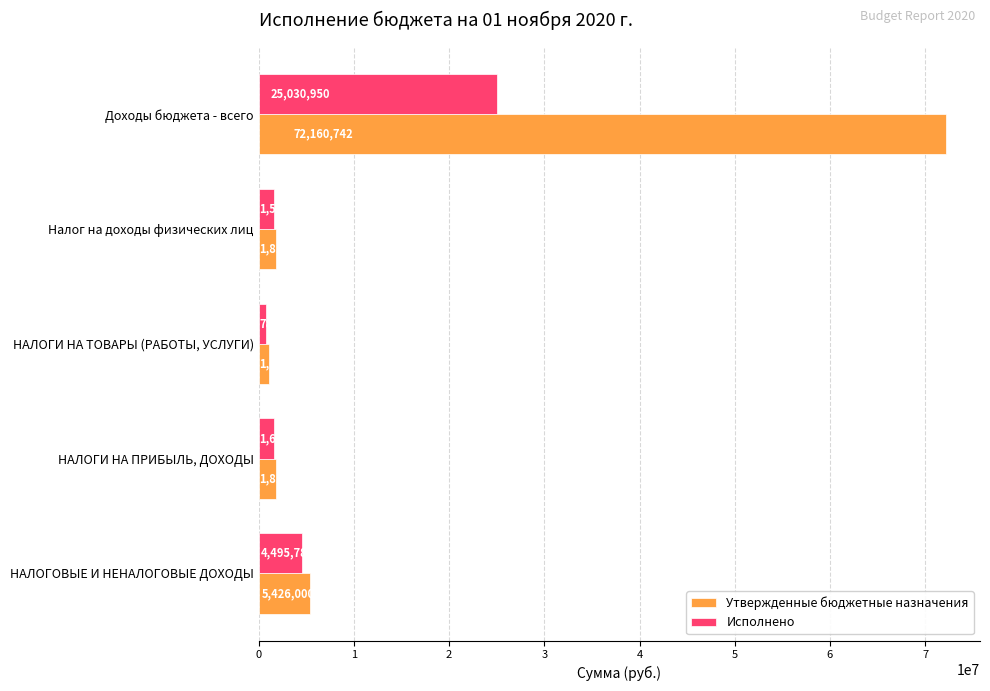

At how many categories does at least one series exceed 35659324?

1